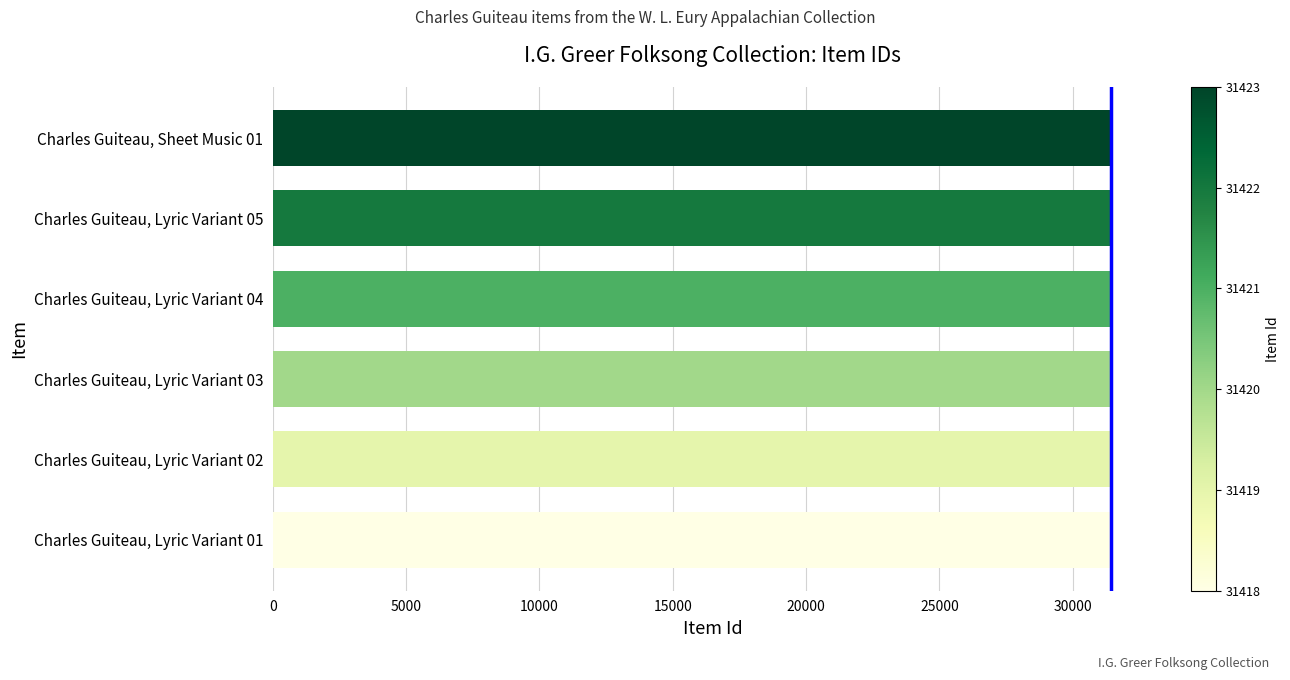

What is the sum of all values?

188523